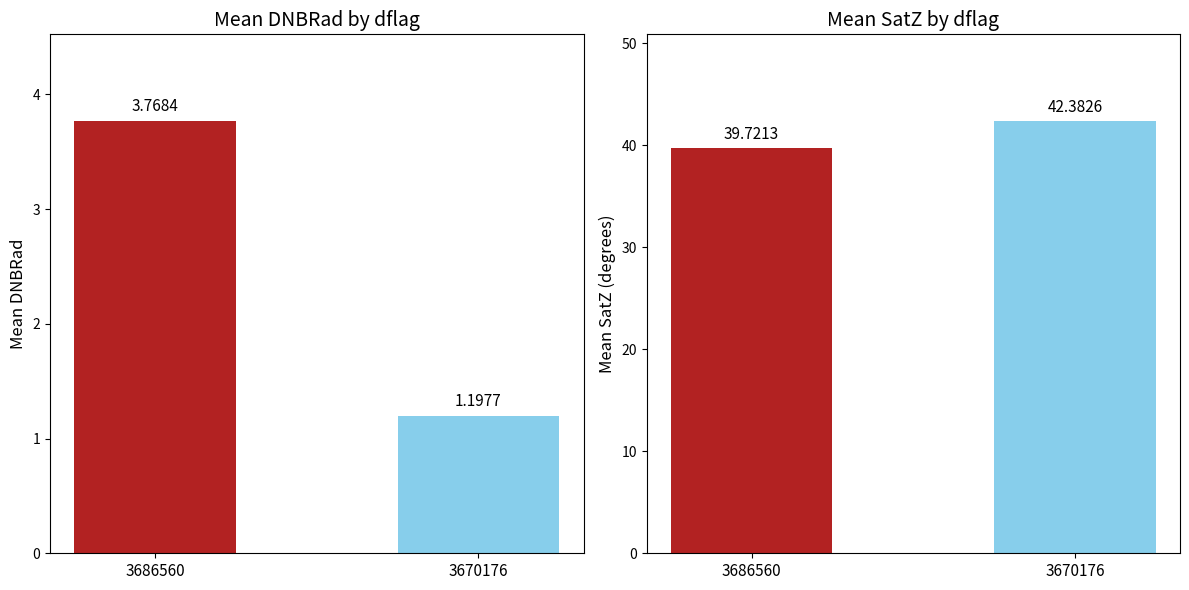

What is the sum of all mean_satz values?

82.1